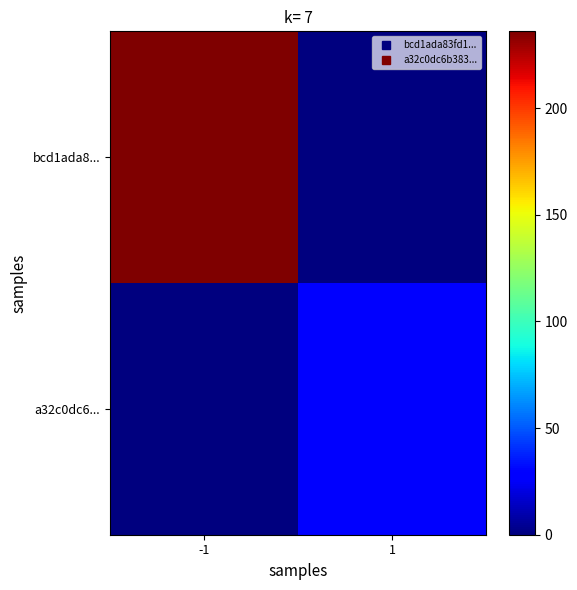

Which series changed the most between -1 and 1?

bcd1ada8...